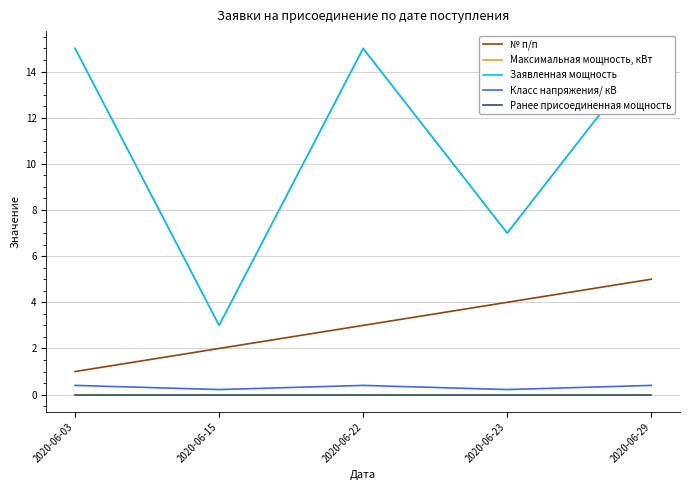

At how many categories does at least one series exceed 9?

3